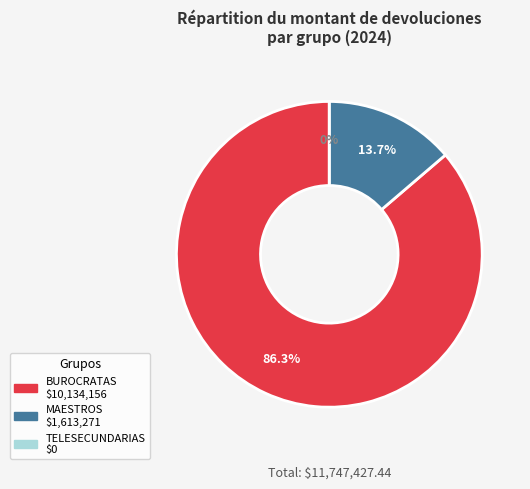

Does any single category account for the majority?

Yes